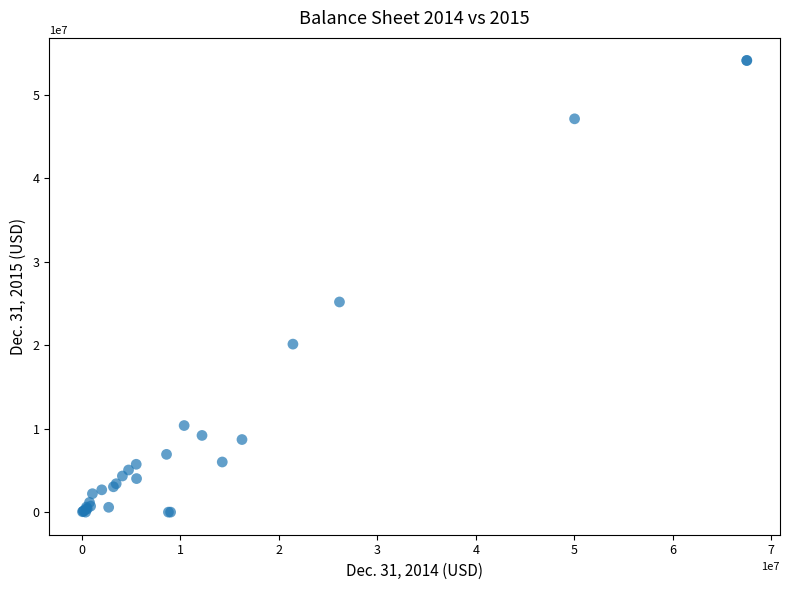

What Y value in the scatter plot is closest to 27057000?

25180000